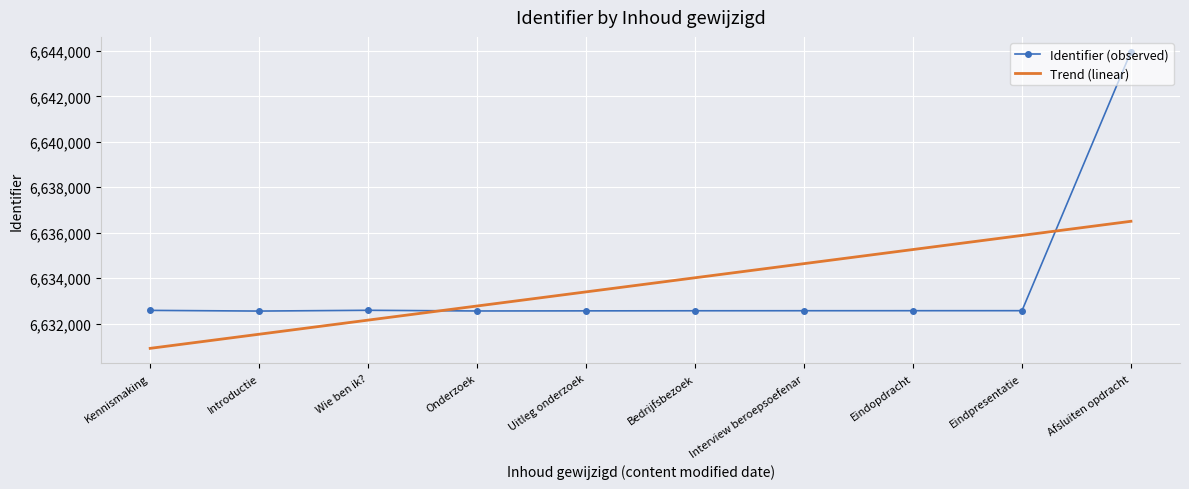

After their last crossing, which series has the higher values: Identifier (observed) or Trend (linear)?

Identifier (observed)